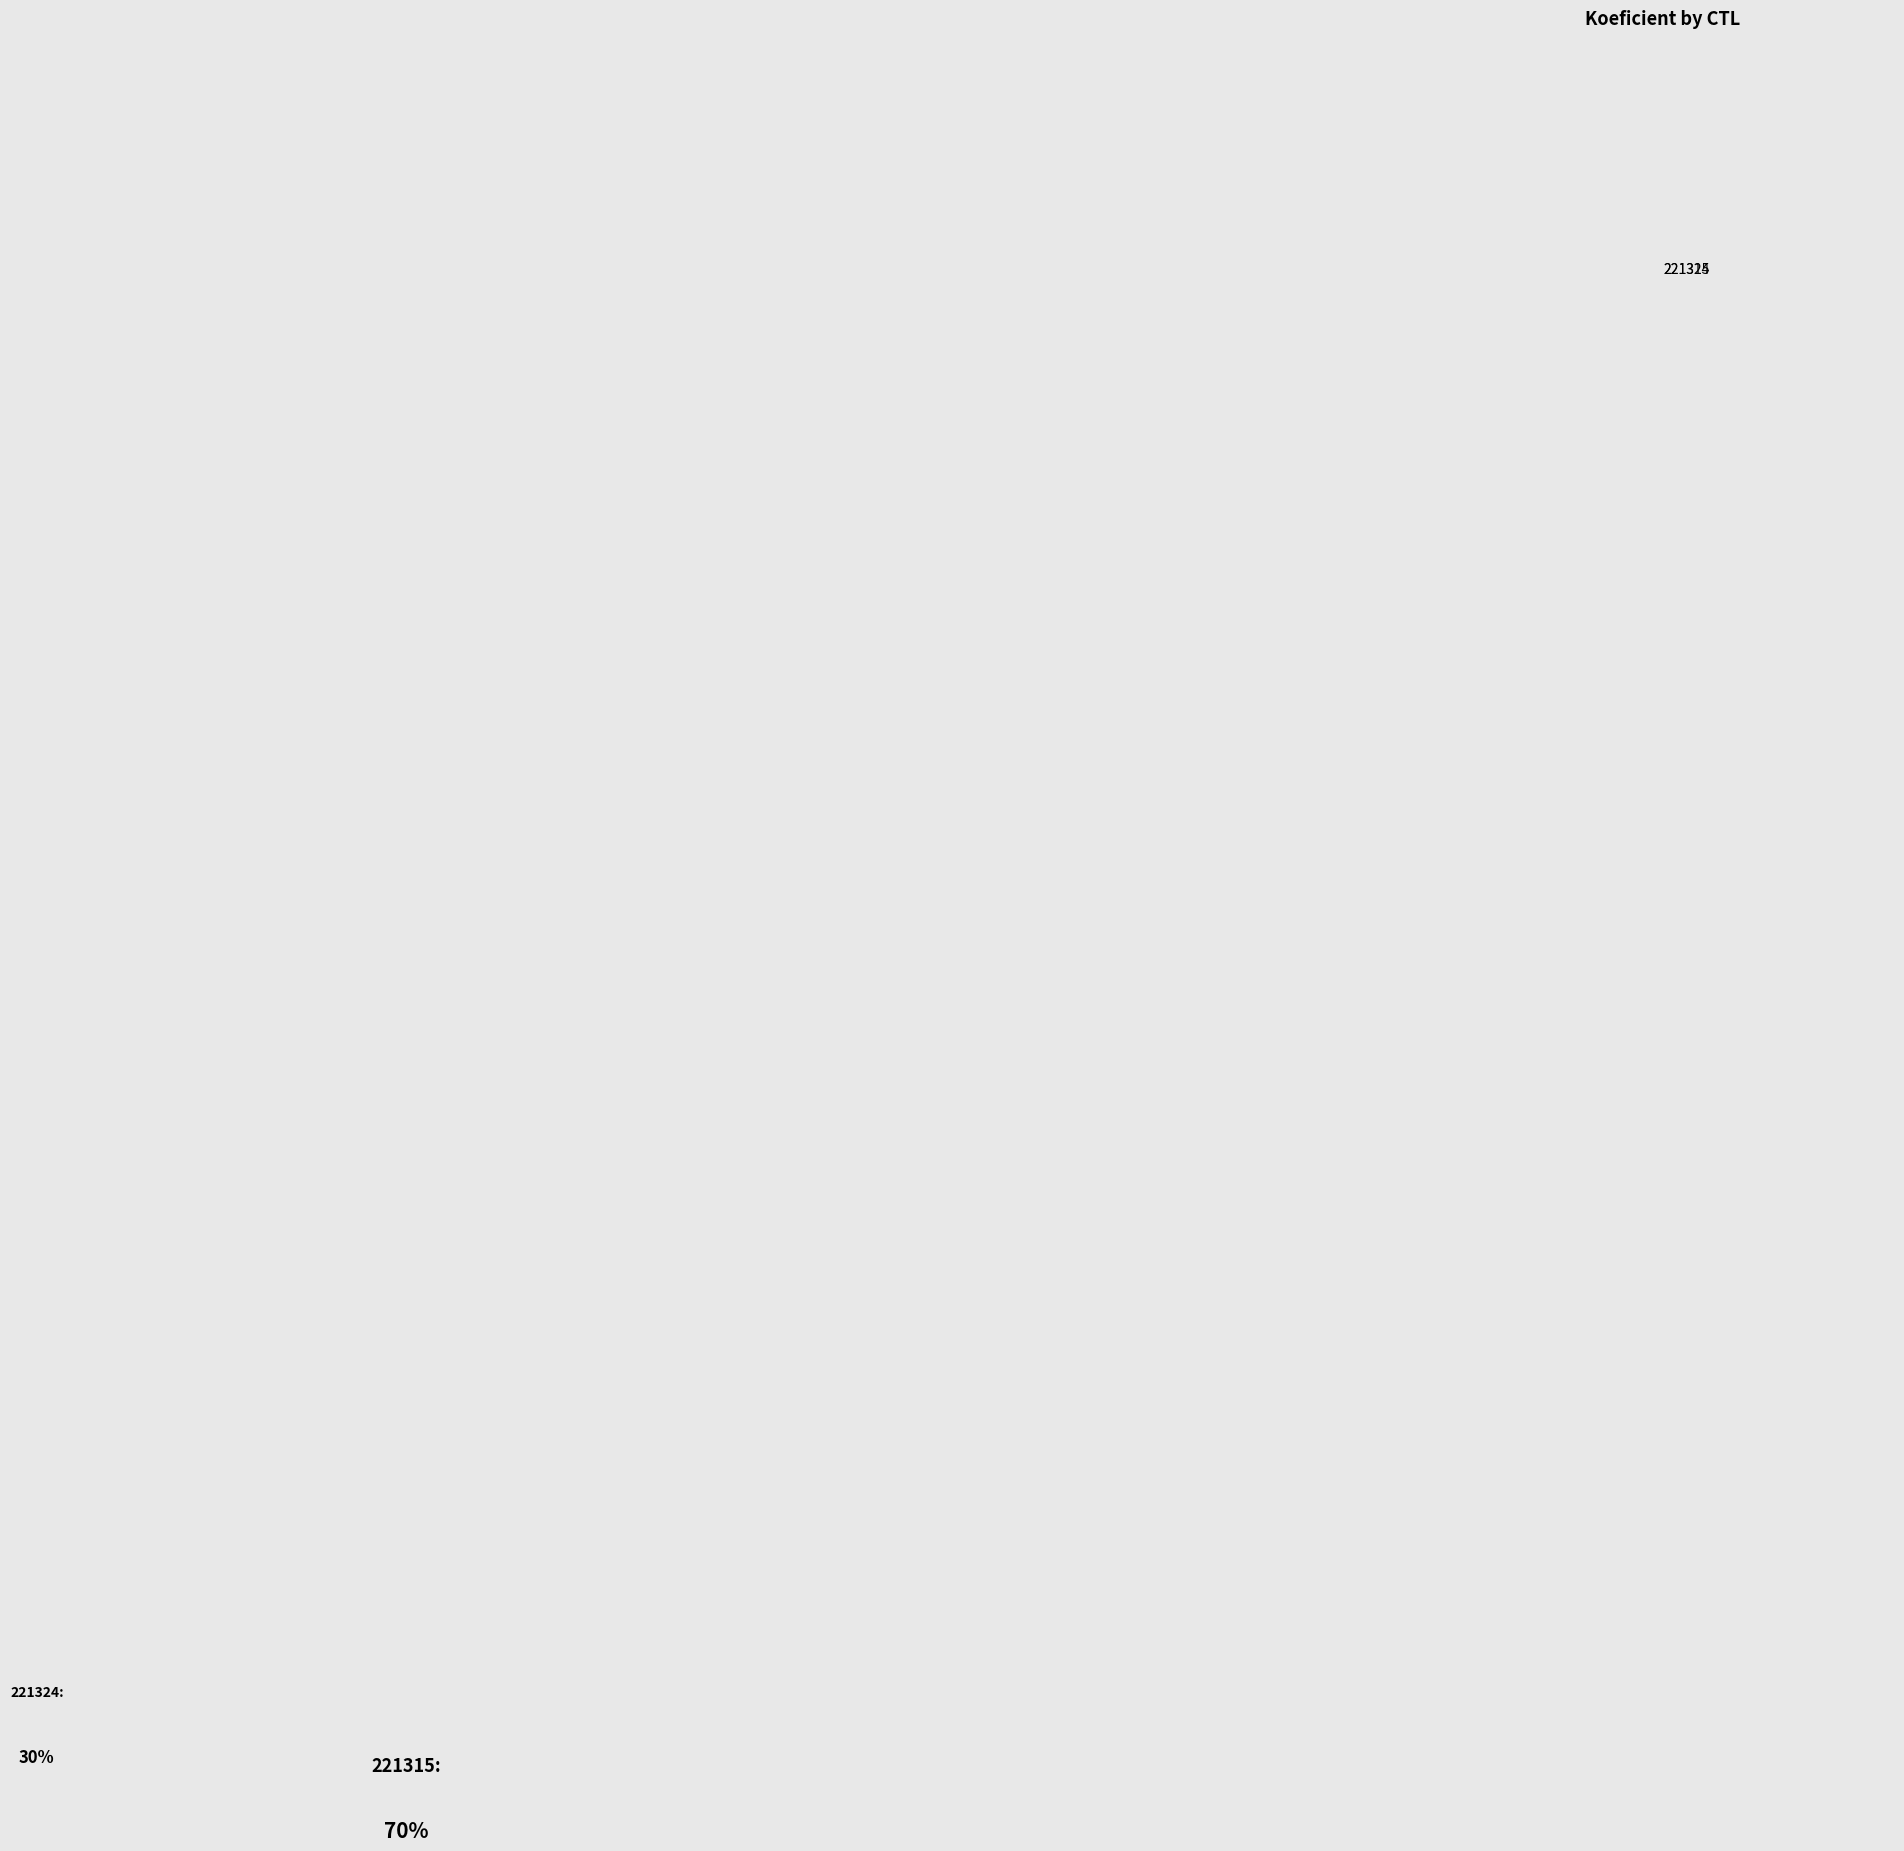

The 221315 slice represents 85% of the pie. True or false?

False